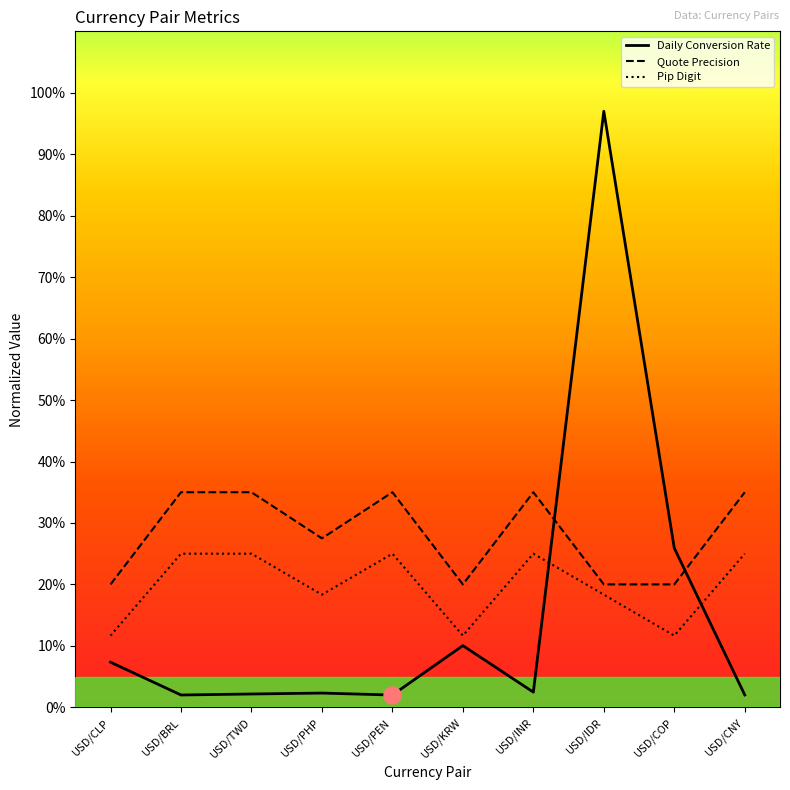

At how many categories does at least one series exceed 44?

1